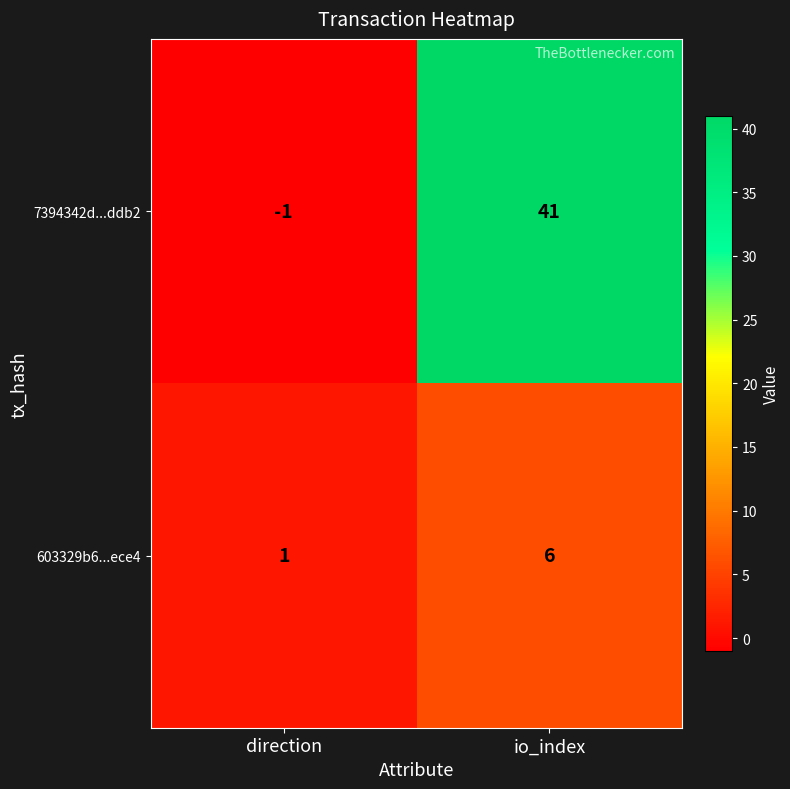

What is the total value across all series at io_index?

47